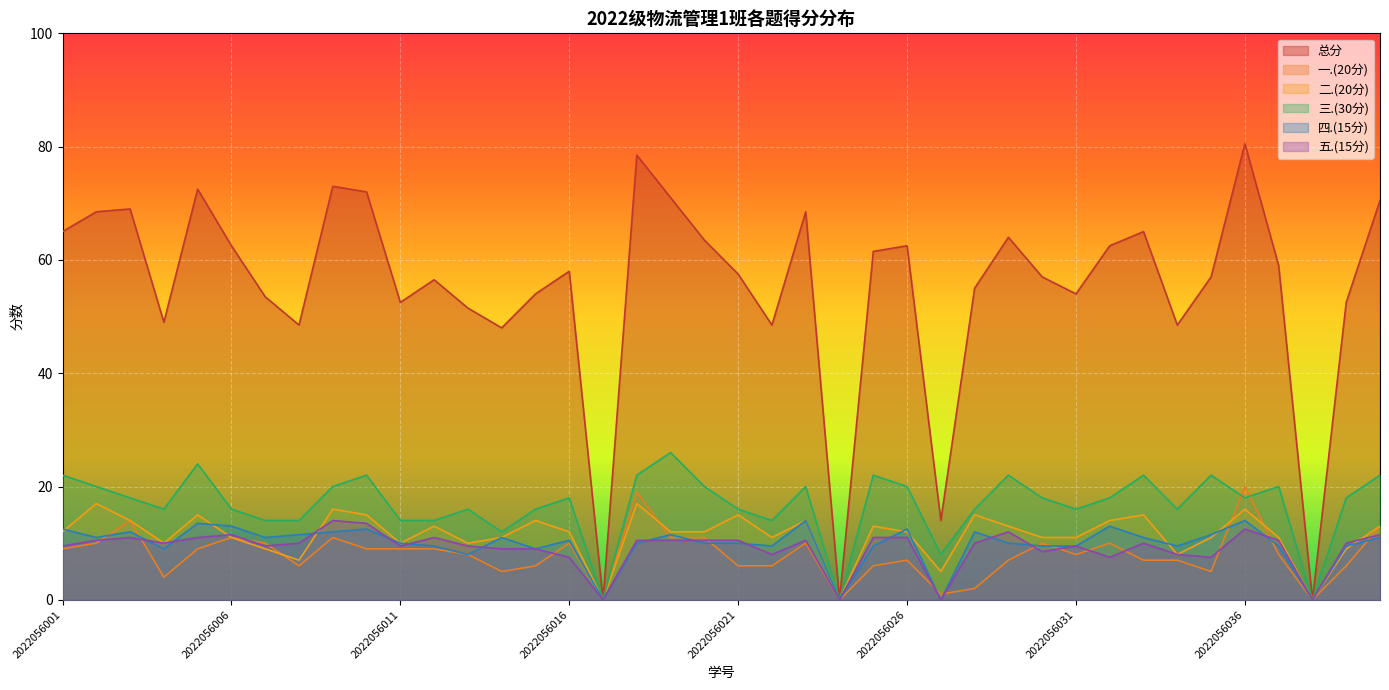

After their last crossing, which series has the higher values: 四.(15分) or 五.(15分)?

五.(15分)